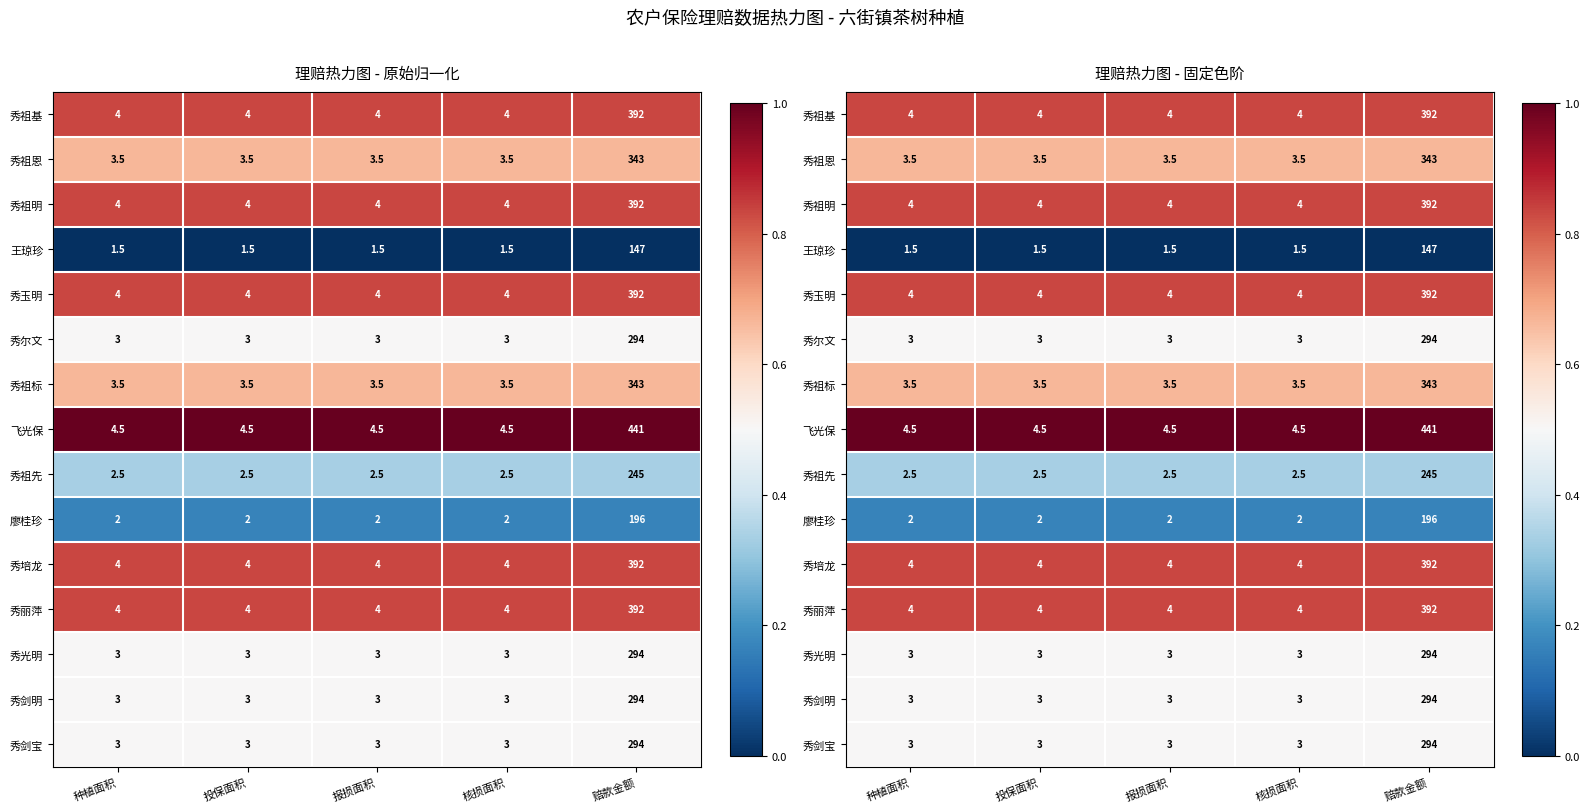

True or false: 秀培龙 has a value of 0.8 at 种植面积.

True